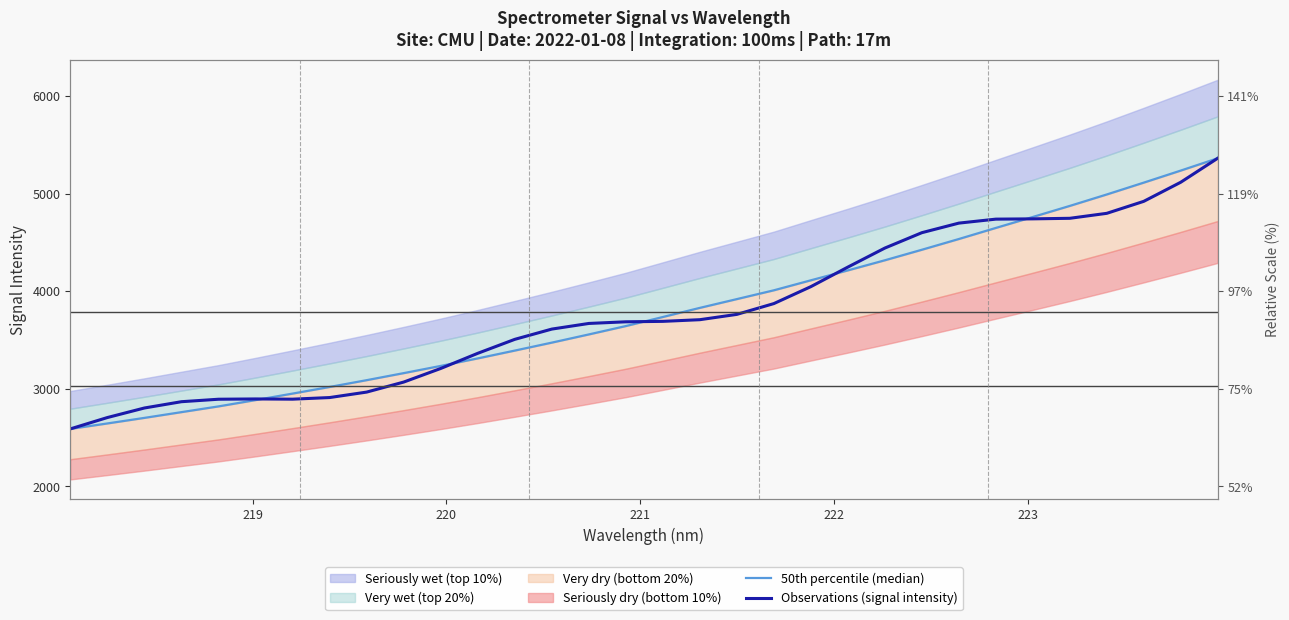

Rank the series by their average value, from lowest to highest.

Observations (signal intensity), 50th percentile (median)